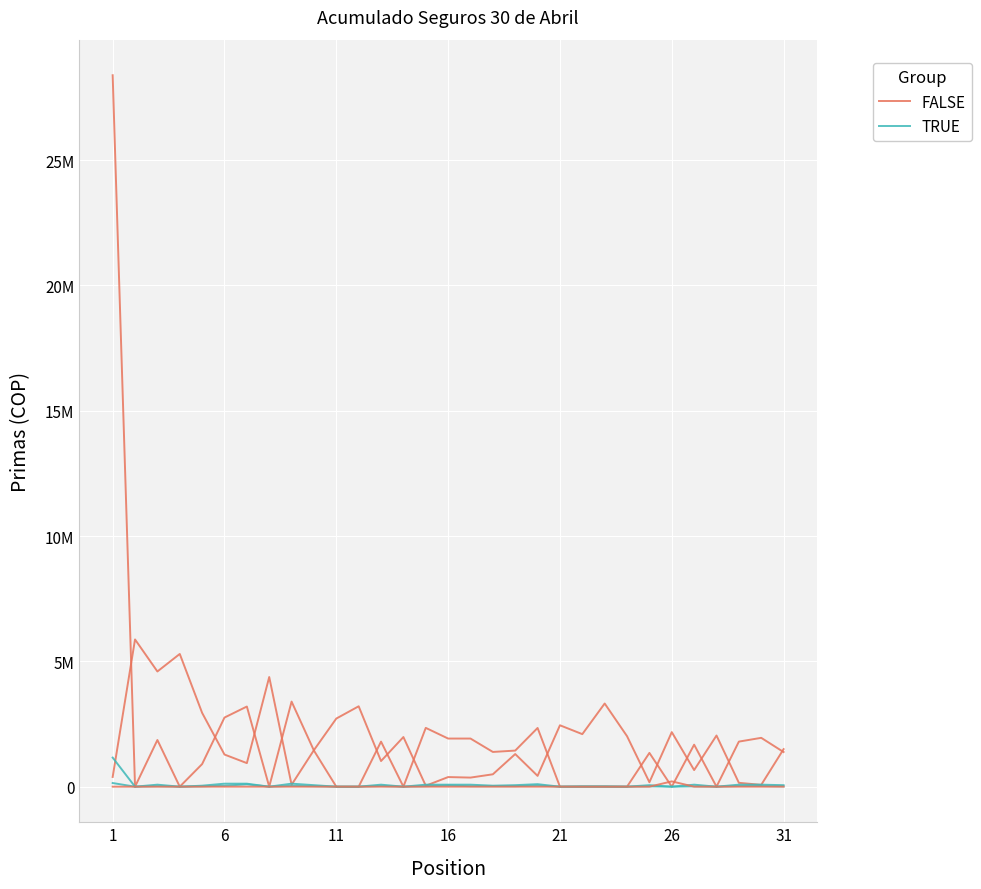

How many values in the TRUE series are below 13200?

10